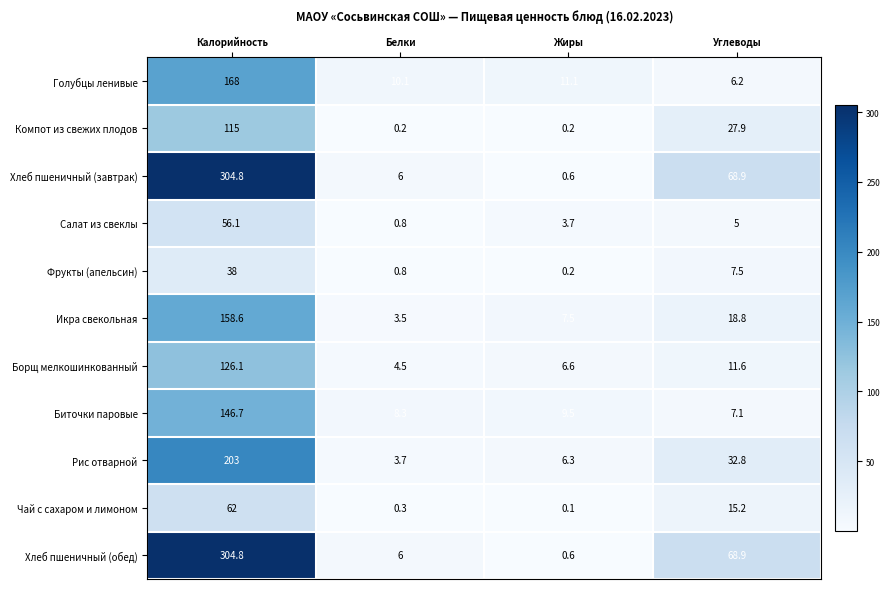

What is the smallest value displayed?

0.1